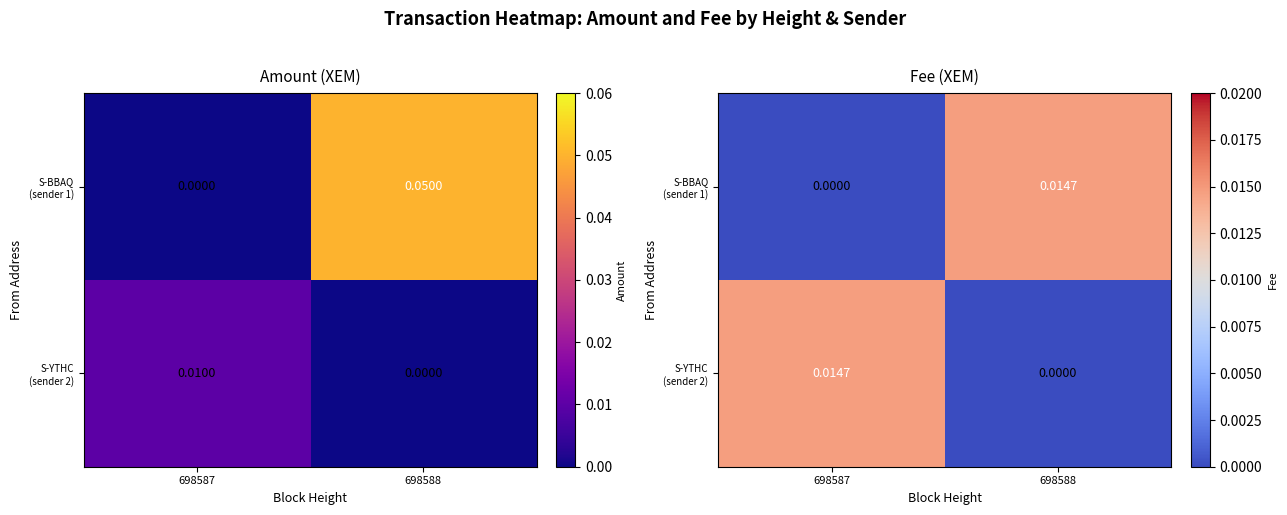

Where is S-YTHC (sender 2) nearest to the value 0?

698588